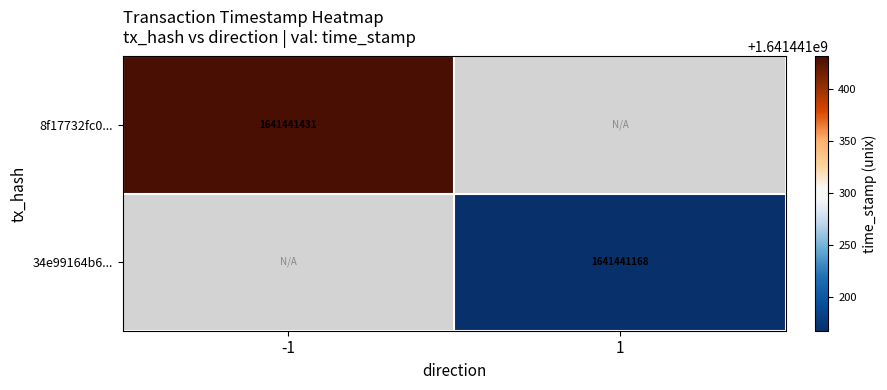

Which series has the largest total across all categories?

8f17732fc0269ee49298c41ead7c86f0b52b1f6